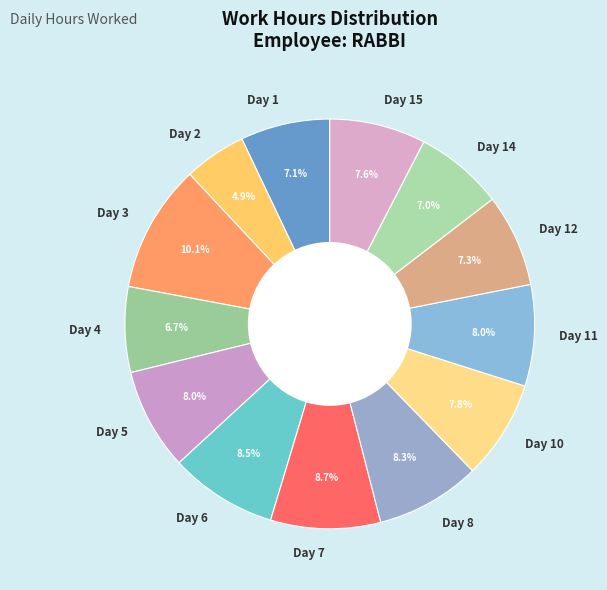

To the nearest percent, what percentage of the pie is Day 15?

8%